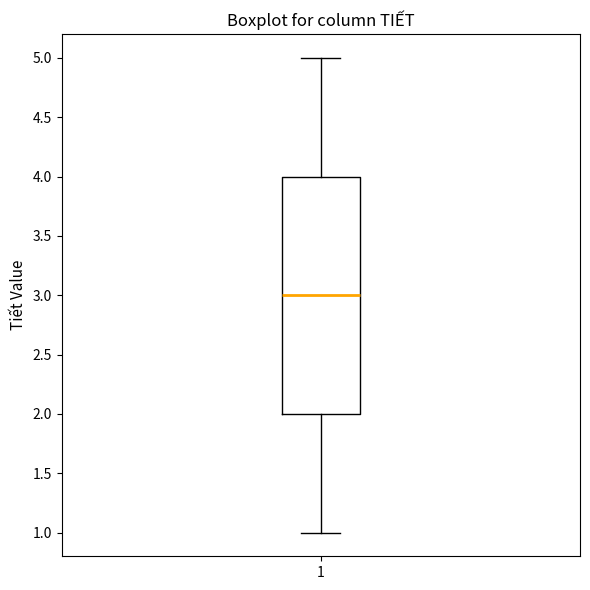

Read this box plot against the y-axis: the position of the median line, the range covered by the box, and the ends of both whiskers. The values are not printed on the chart, so give them approximately, as read against the axis.

median 3, box 2 to 4, whiskers 1 to 5